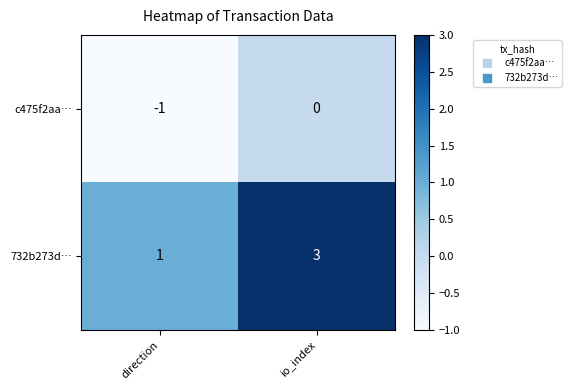

At which label is c475f2aa… closest to 0?

io_index